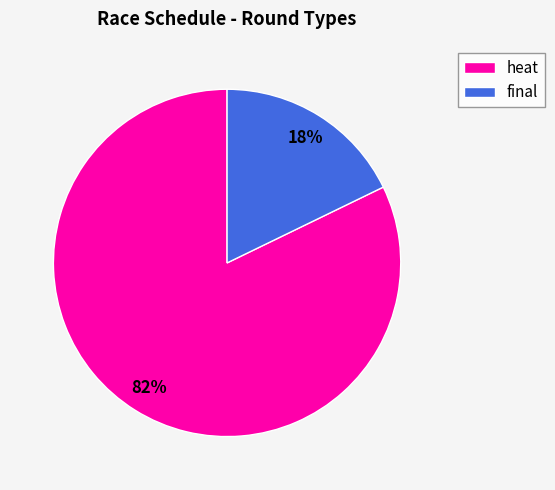

What is the largest slice in the pie chart?

heat